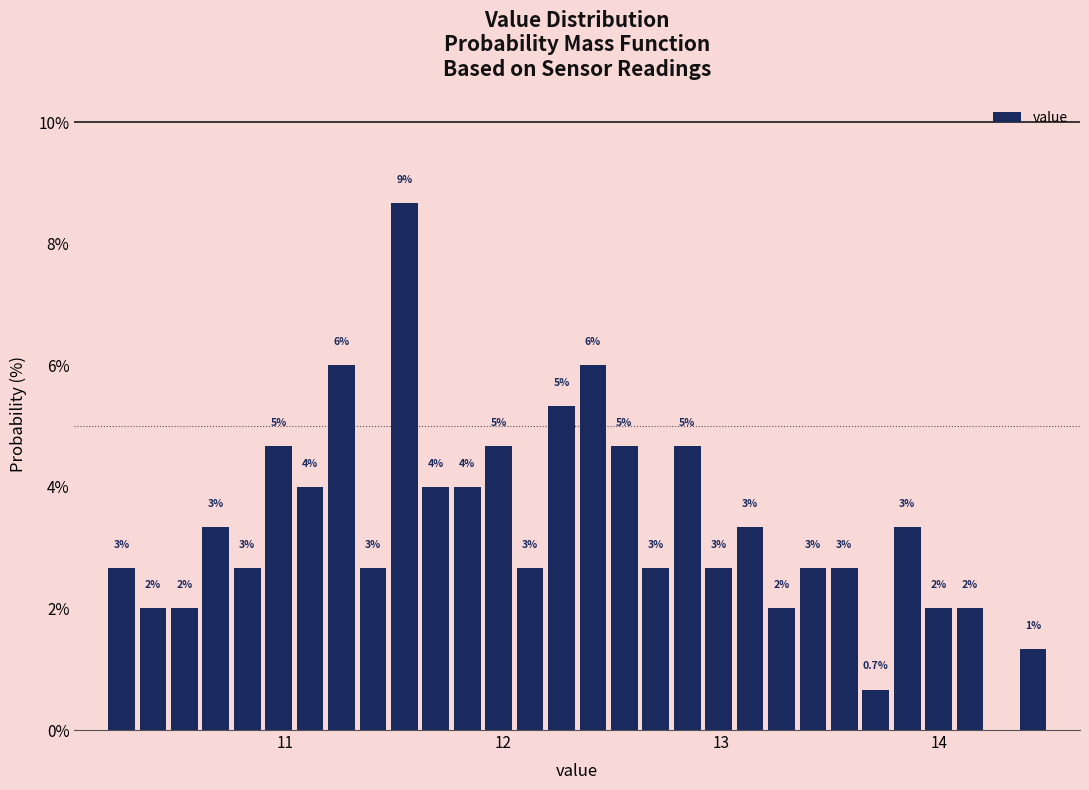

Around what value on the x-axis is the tallest bar? Give the approximate position of its centre, as read against the axis.

11.5